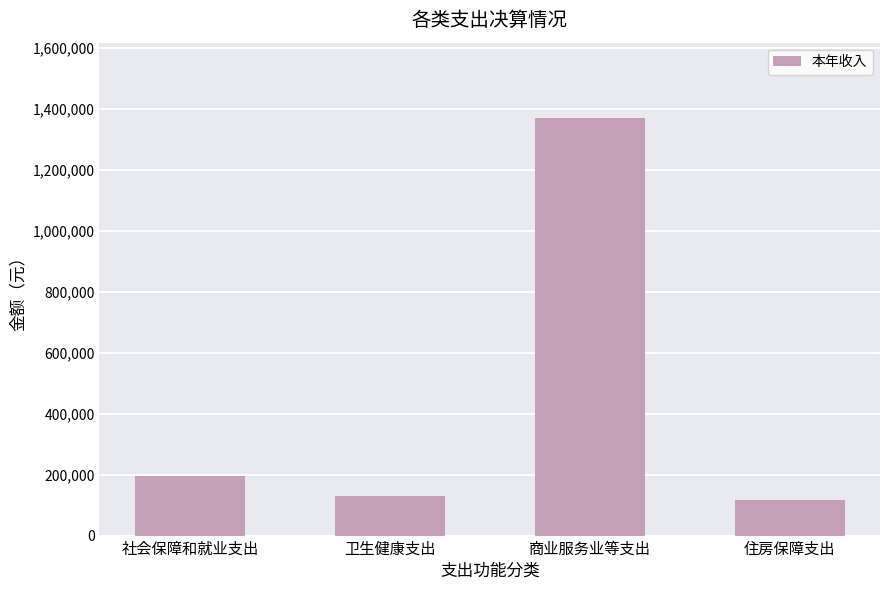

Between 卫生健康支出 and 社会保障和就业支出, which is larger?

社会保障和就业支出